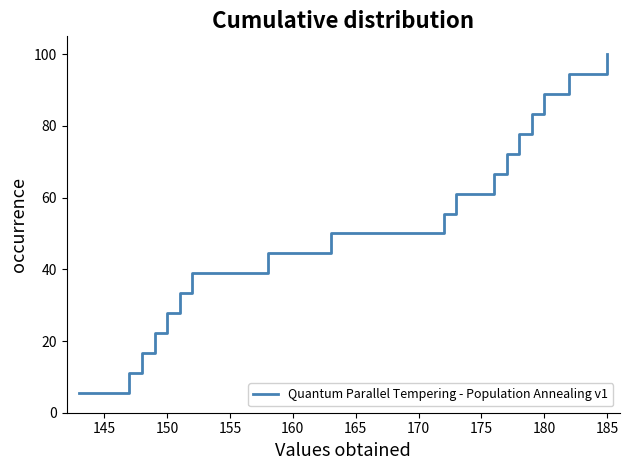

What is the difference between the maximum and minimum values?

94.4